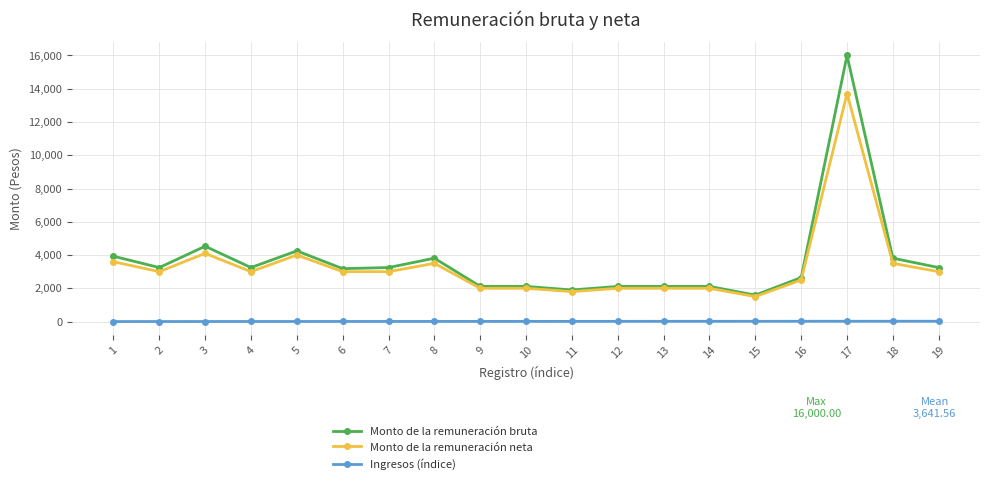

At which category does Monto de la remuneración neta reach its first local peak?

3